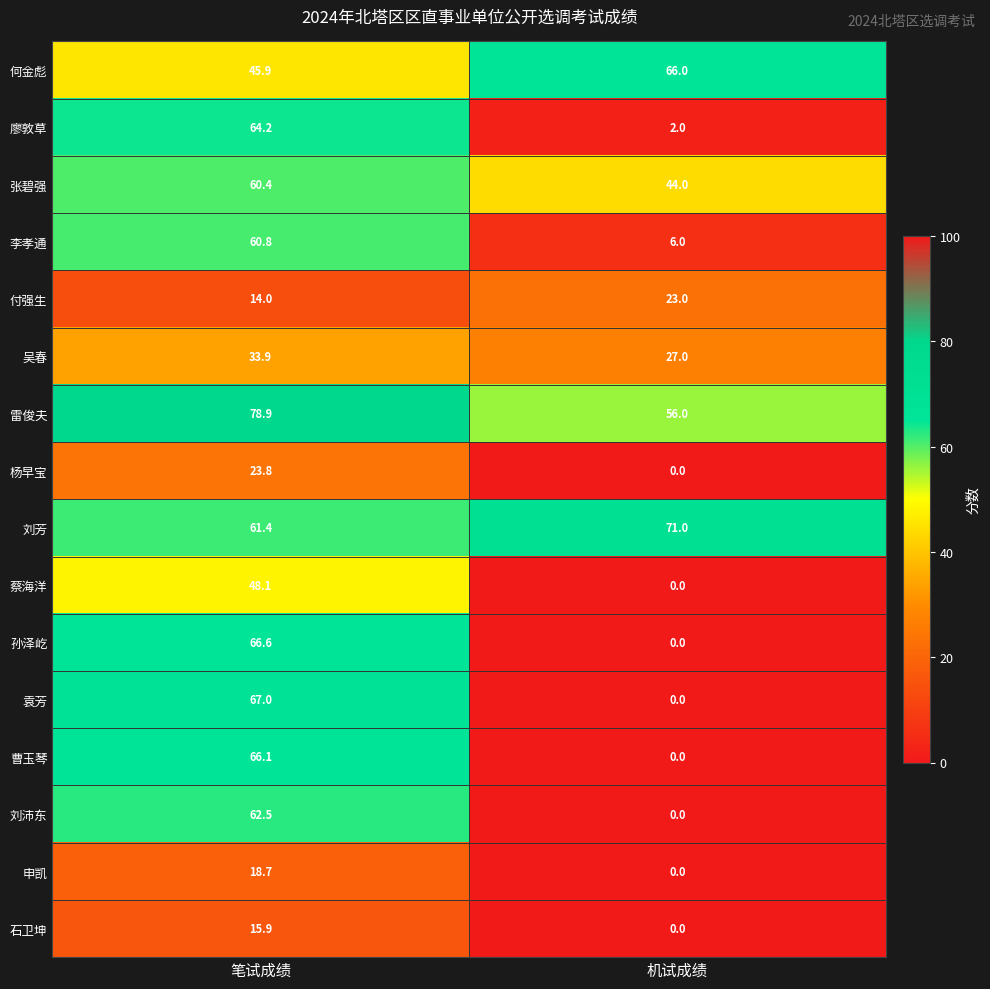

Which series has the largest total across all categories?

雷俊夫